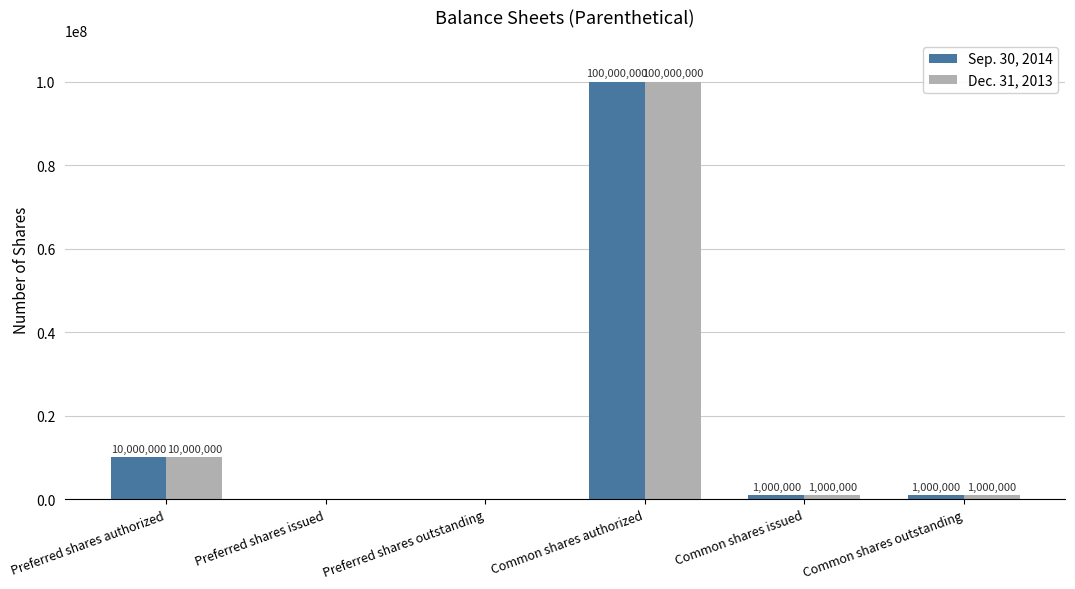

What are all the series names shown in the legend?

Sep. 30, 2014, Dec. 31, 2013